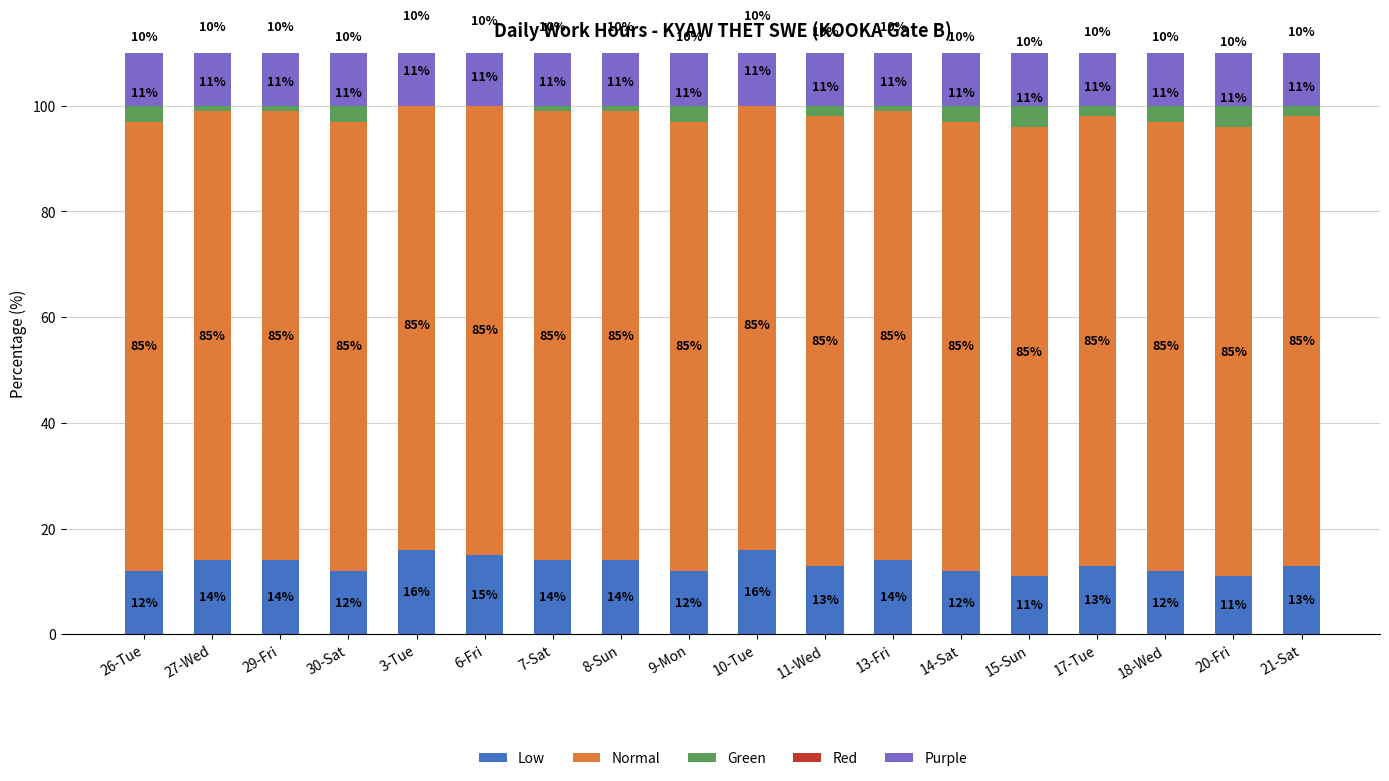

Which category has the highest value in the Purple series?

15-Sun